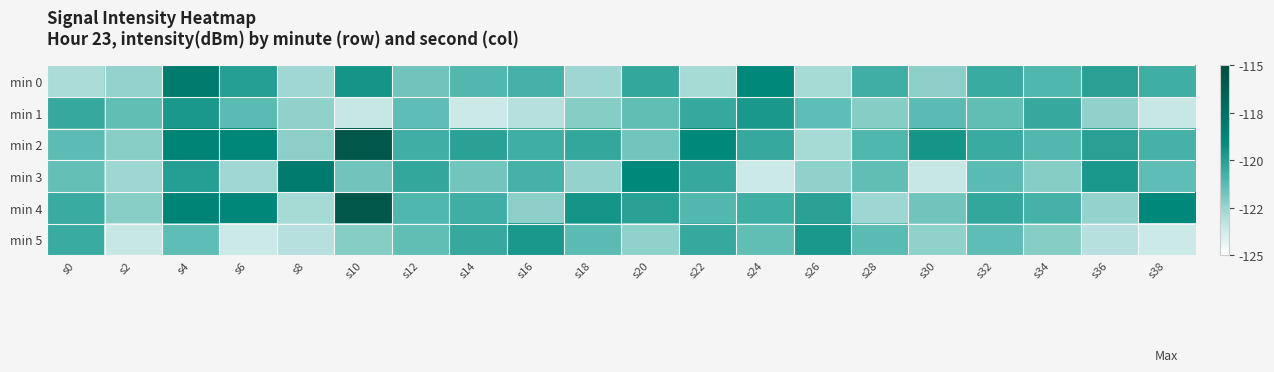

At which category is the sum across all series the highest?

s4